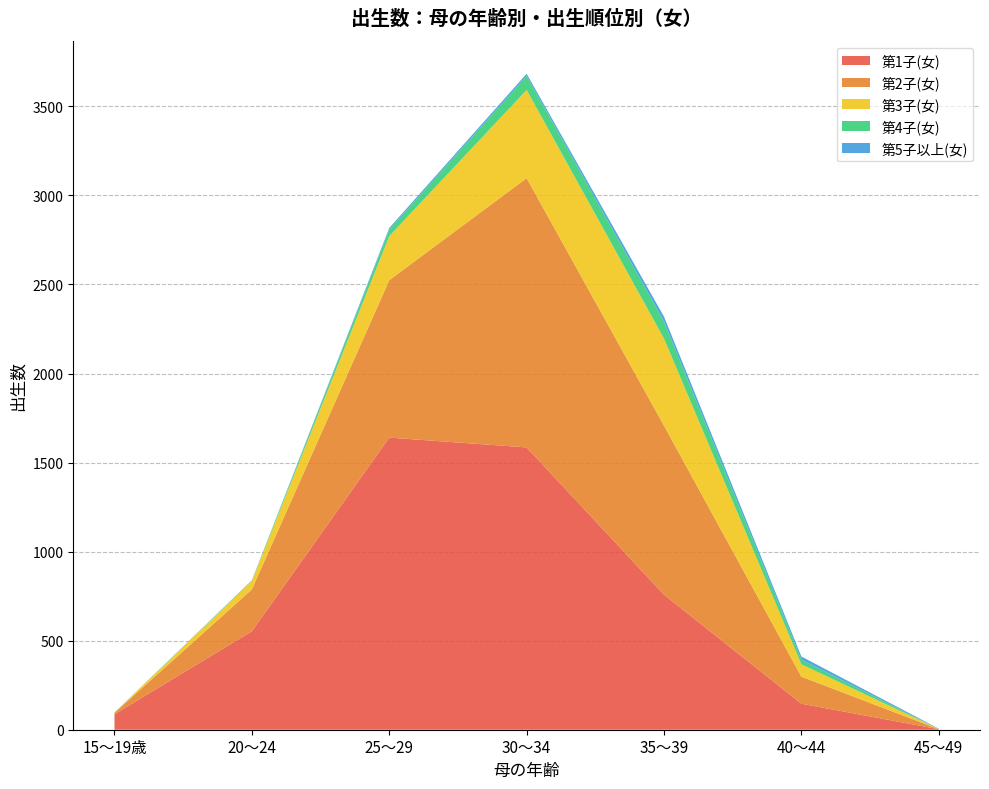

Reading left to right, list all the values displayed in this chart.

第1子(女): 15～19歳=87	20～24=553	25～29=1640	30～34=1585	35～39=758	40～44=146	45～49=3
第2子(女): 15～19歳=8	20～24=235	25～29=884	30～34=1512	35～39=949	40～44=152	45～49=0
第3子(女): 15～19歳=1	20～24=47	25～29=247	30～34=495	35～39=489	40～44=69	45～49=1
第4子(女): 15～19歳=1	20～24=2	25～29=36	30～34=79	35～39=96	40～44=26	45～49=0
第5子以上(女): 15～19歳=0	20～24=2	25～29=10	30～34=12	35～39=27	40～44=18	45～49=2